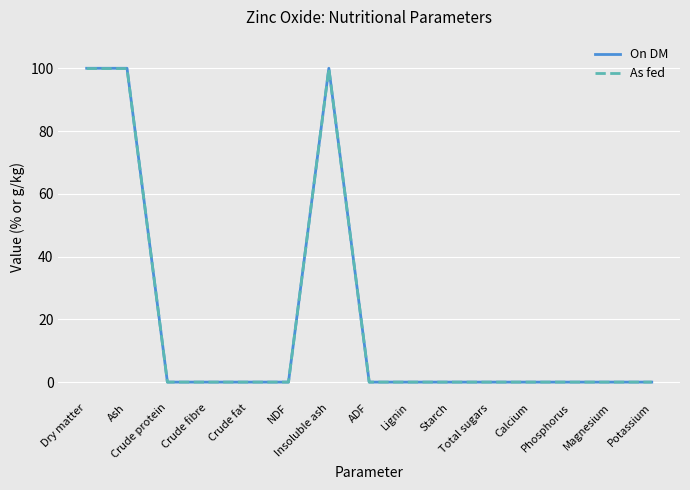

What is the greatest value displayed?

100.0